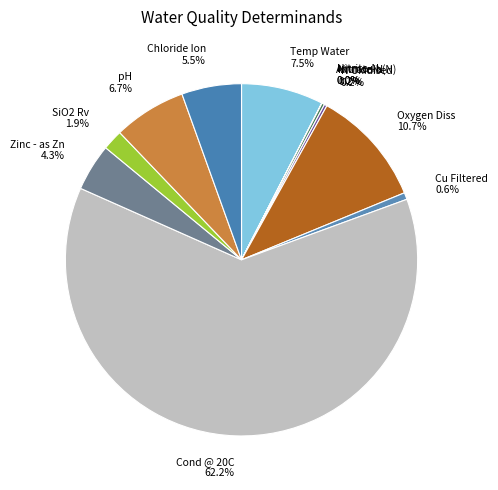

Which has a higher value, Cond @ 20C or Temp Water?

Cond @ 20C